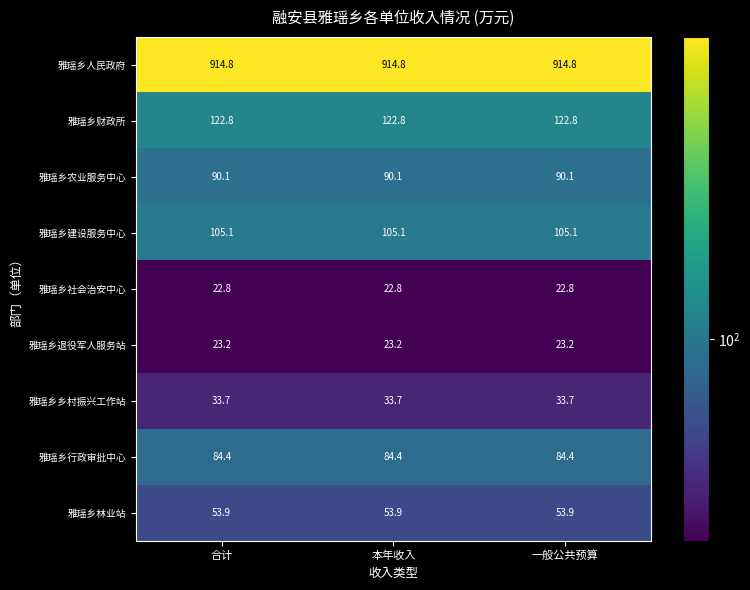

What is the difference between the highest and lowest values at 本年收入?

892.0